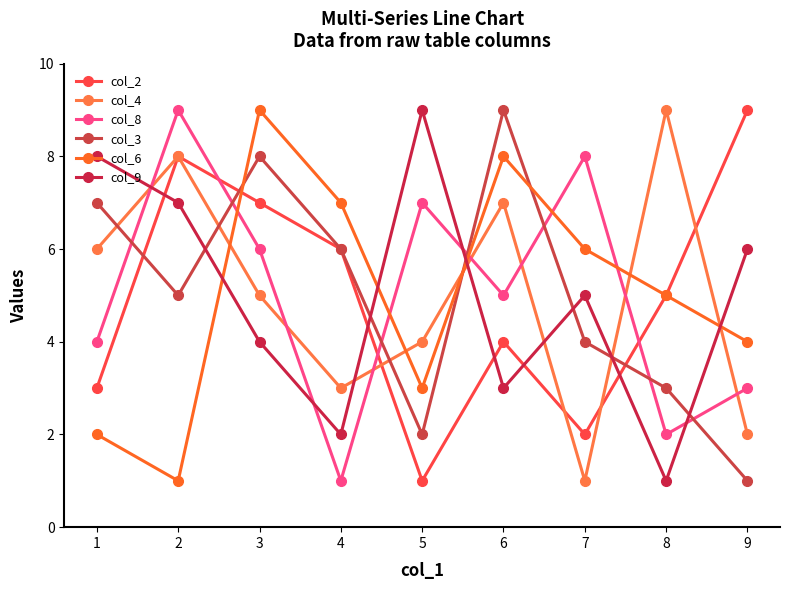

Which has a higher value, 5 or 7?

7